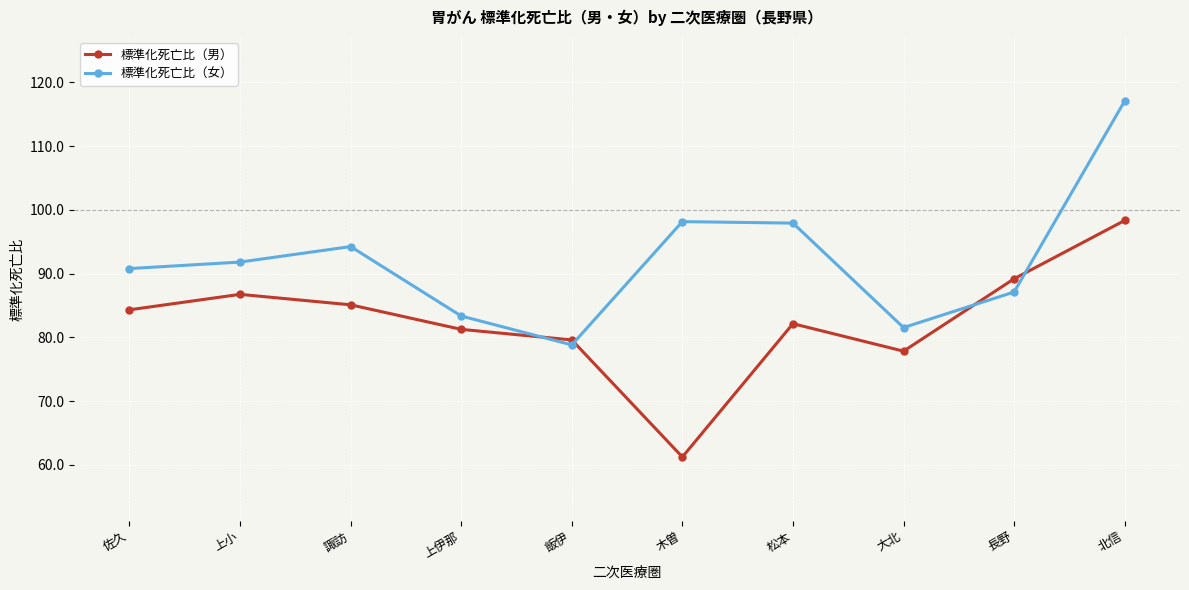

At which category is the sum across all series the highest?

北信